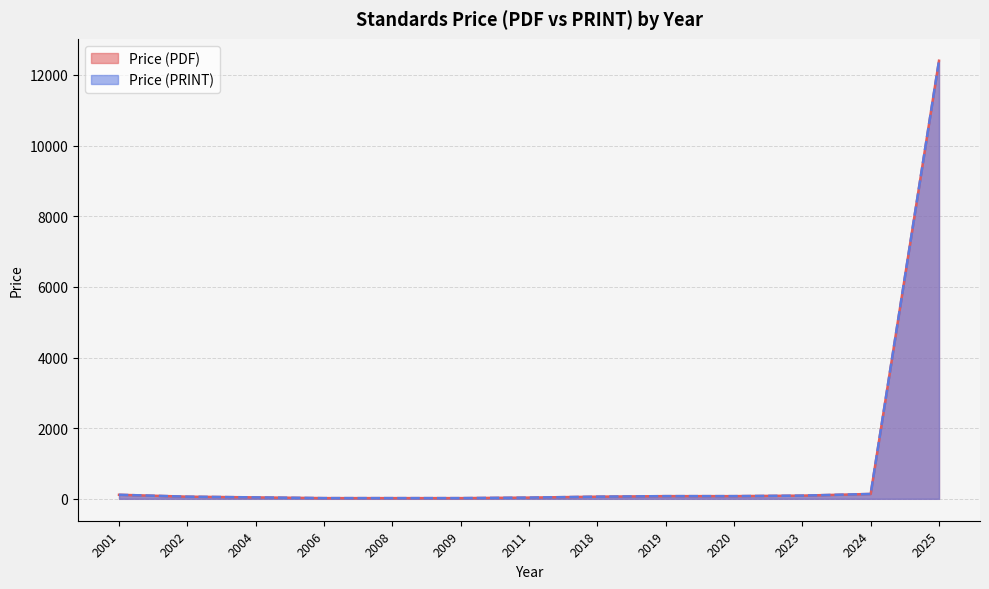

Does the chart have visible grid lines?

Yes